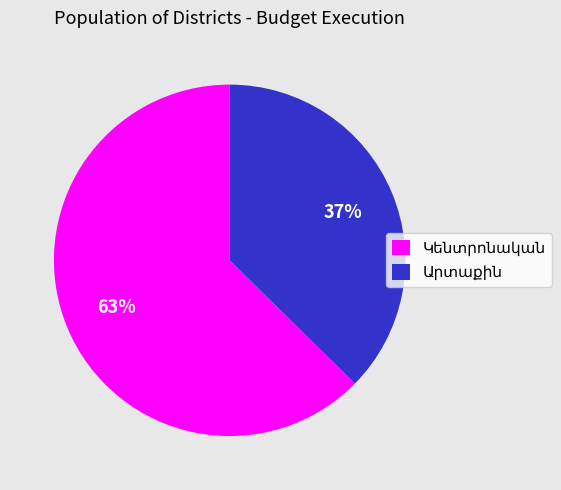

Is there a majority slice in this chart?

Yes